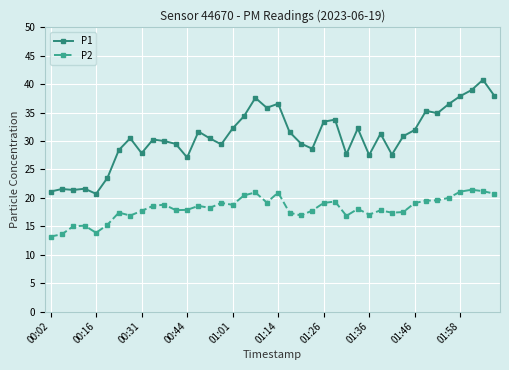

At how many categories does at least one series exceed 34?

11